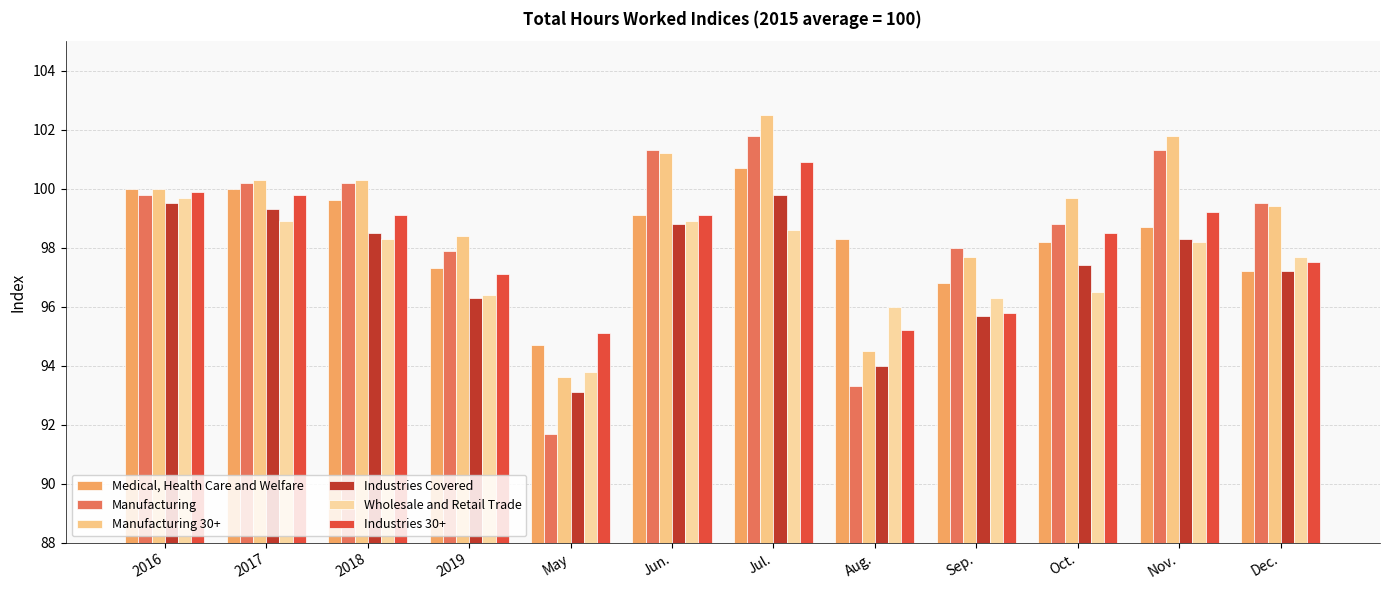

How many categories are shown in the chart?

12